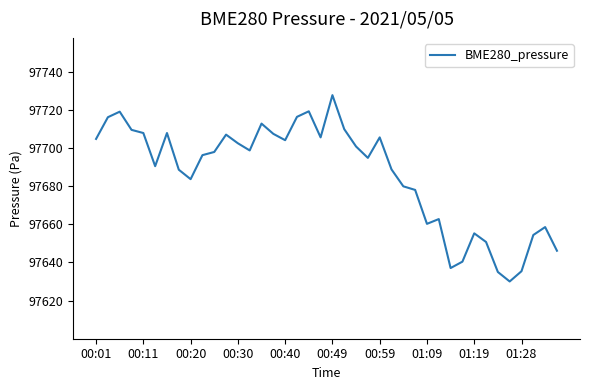

What is the smallest value displayed?

97630.0